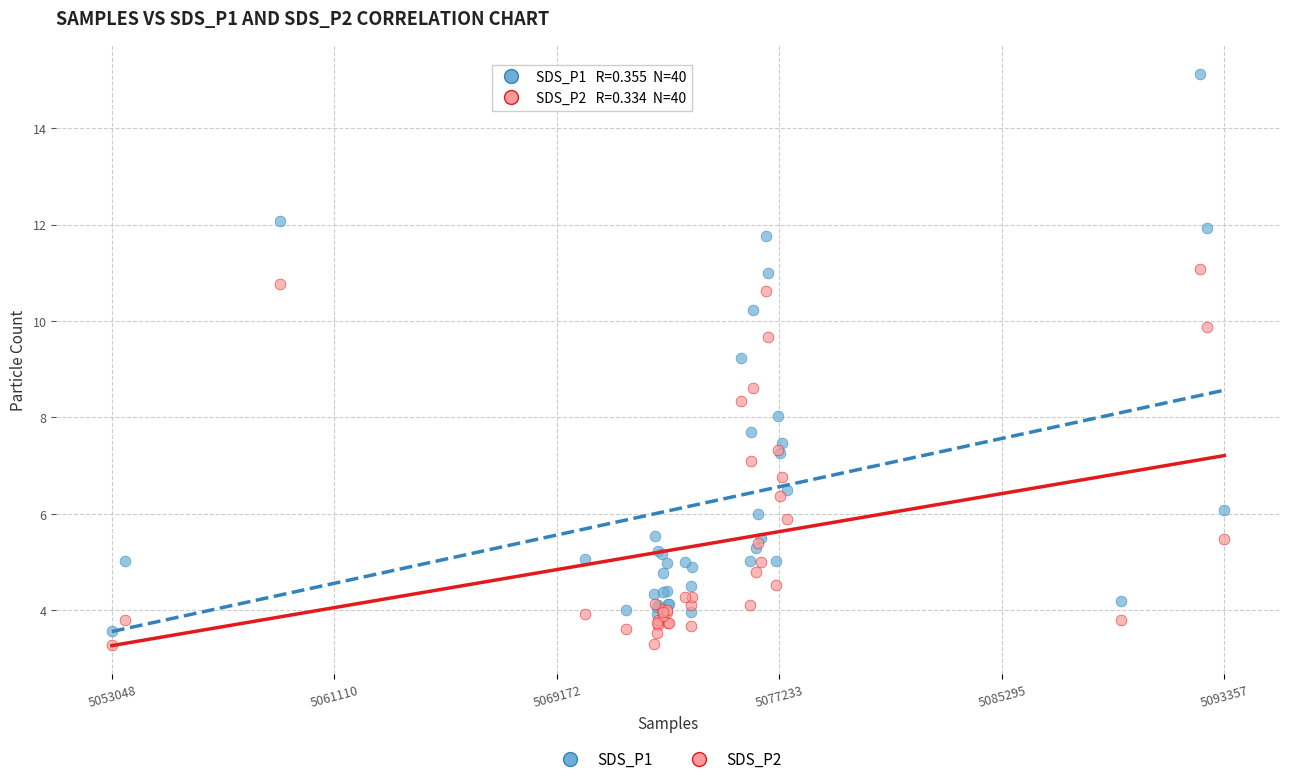

Which series reaches the minimum Y coordinate?

SDS_P2